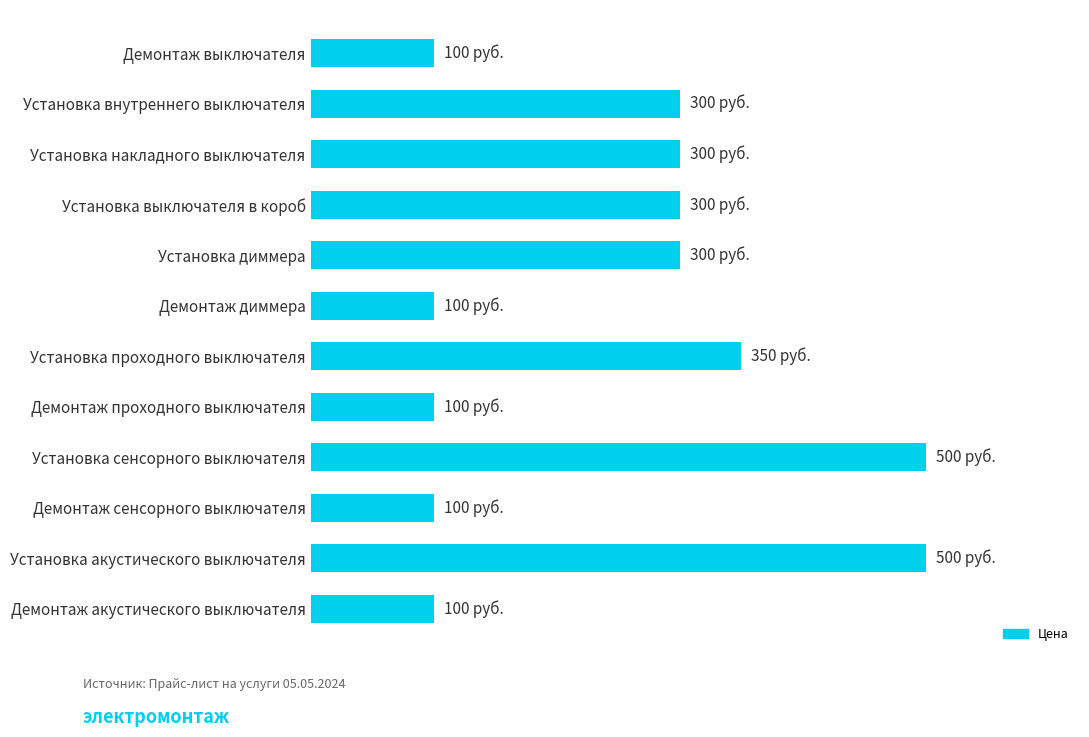

List the labels in order of value, smallest first.

Демонтаж выключателя, Демонтаж диммера, Демонтаж проходного выключателя, Демонтаж сенсорного выключателя, Демонтаж акустического выключателя, Установка внутреннего выключателя, Установка накладного выключателя, Установка выключателя в короб, Установка диммера, Установка проходного выключателя, Установка сенсорного выключателя, Установка акустического выключателя